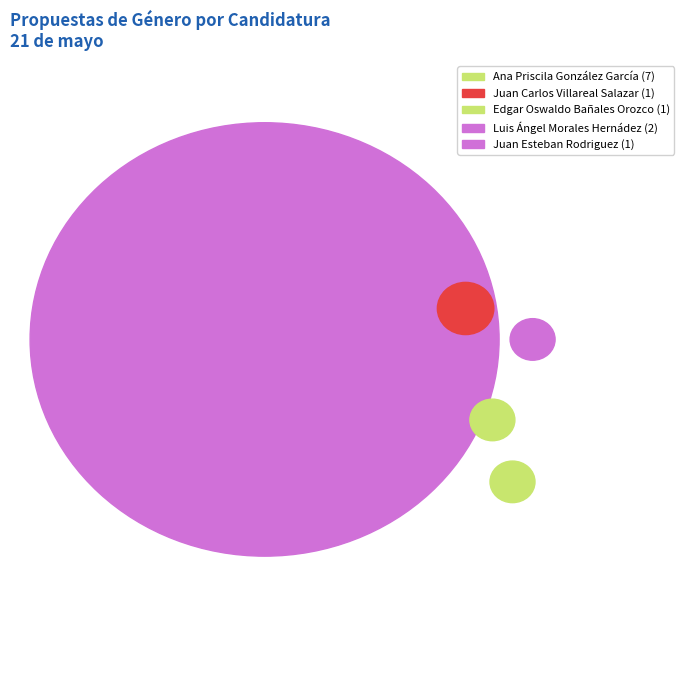

Does Luis Ángel Morales Hernádez account for over 50% of the chart?

No